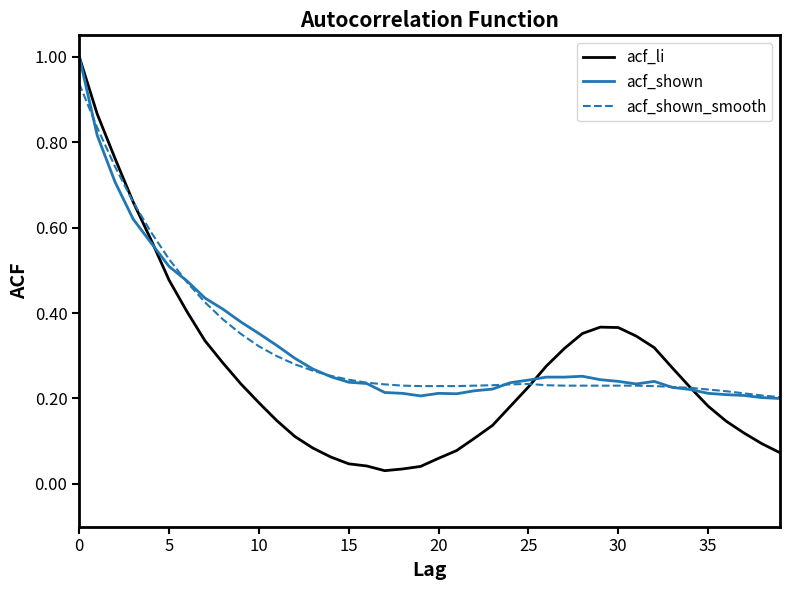

How many acf_shown values are between 0 and 1?

40